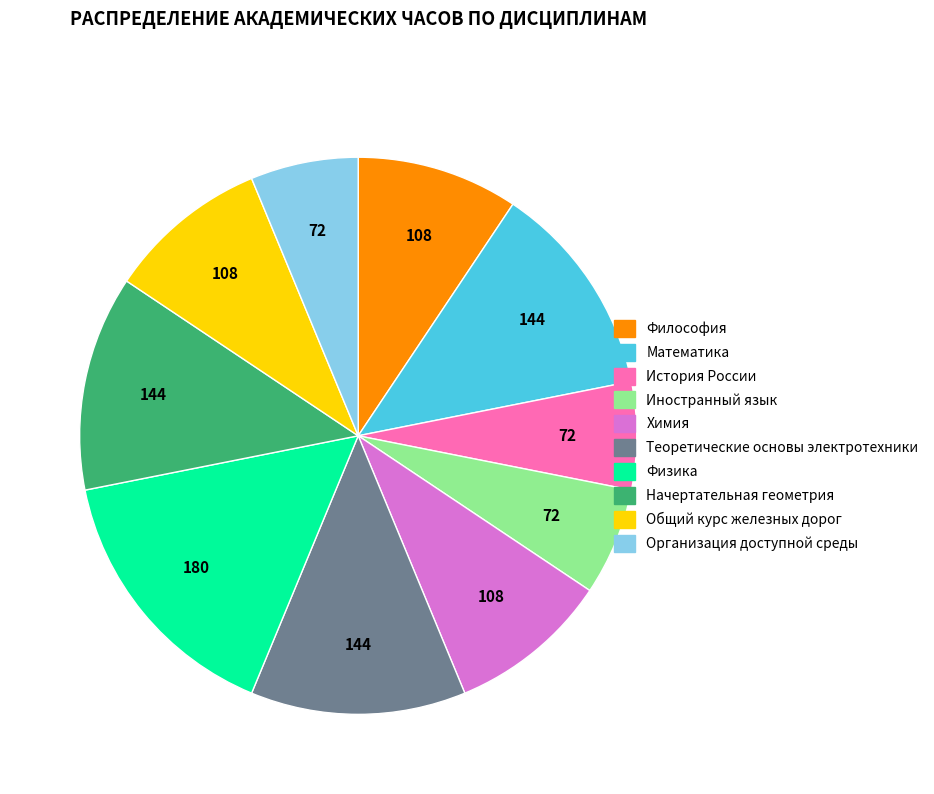

What is the largest slice in the pie chart?

Физика